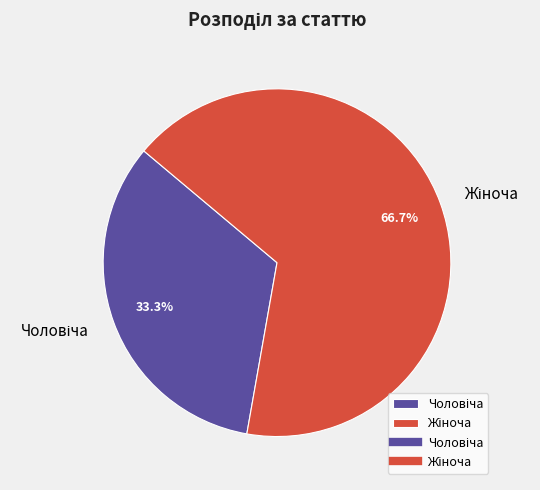

Does any single category account for the majority?

Yes